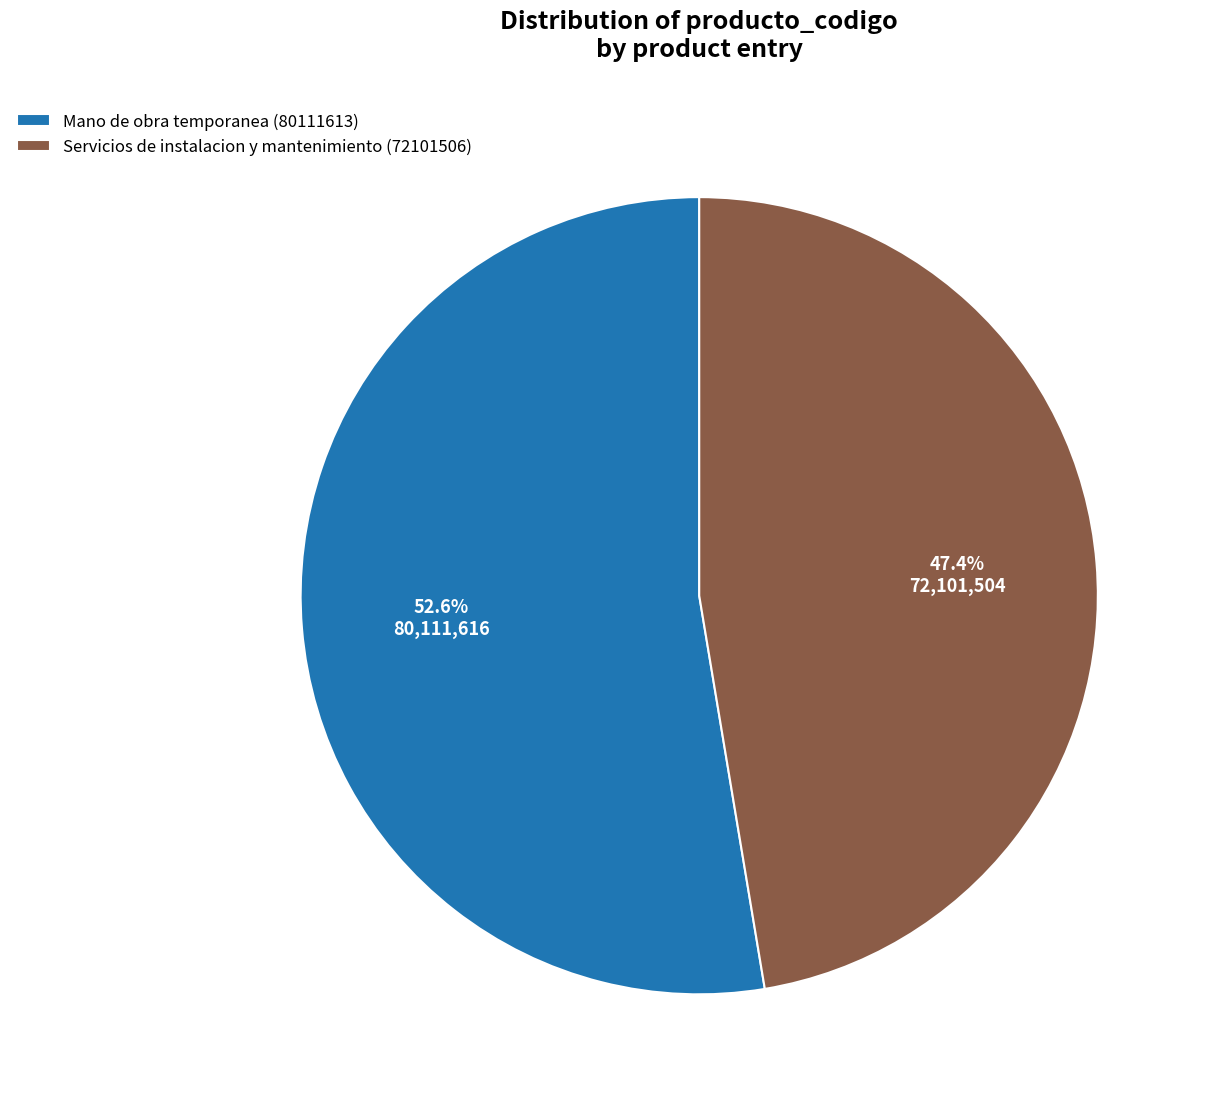

Rank the categories by value from lowest to highest.

Servicios de instalacion y mantenimiento (72101506), Mano de obra temporanea (80111613)